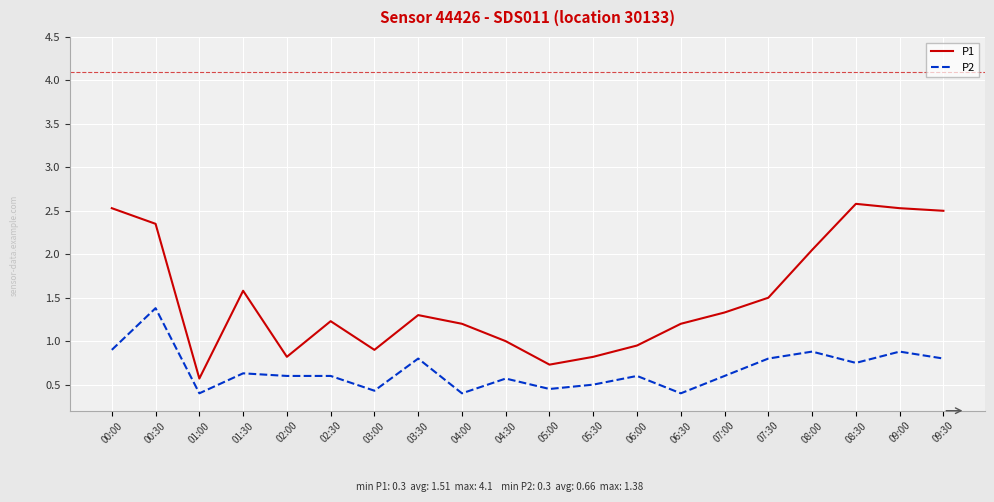

True or false: P1 and P2 cross at least once.

False